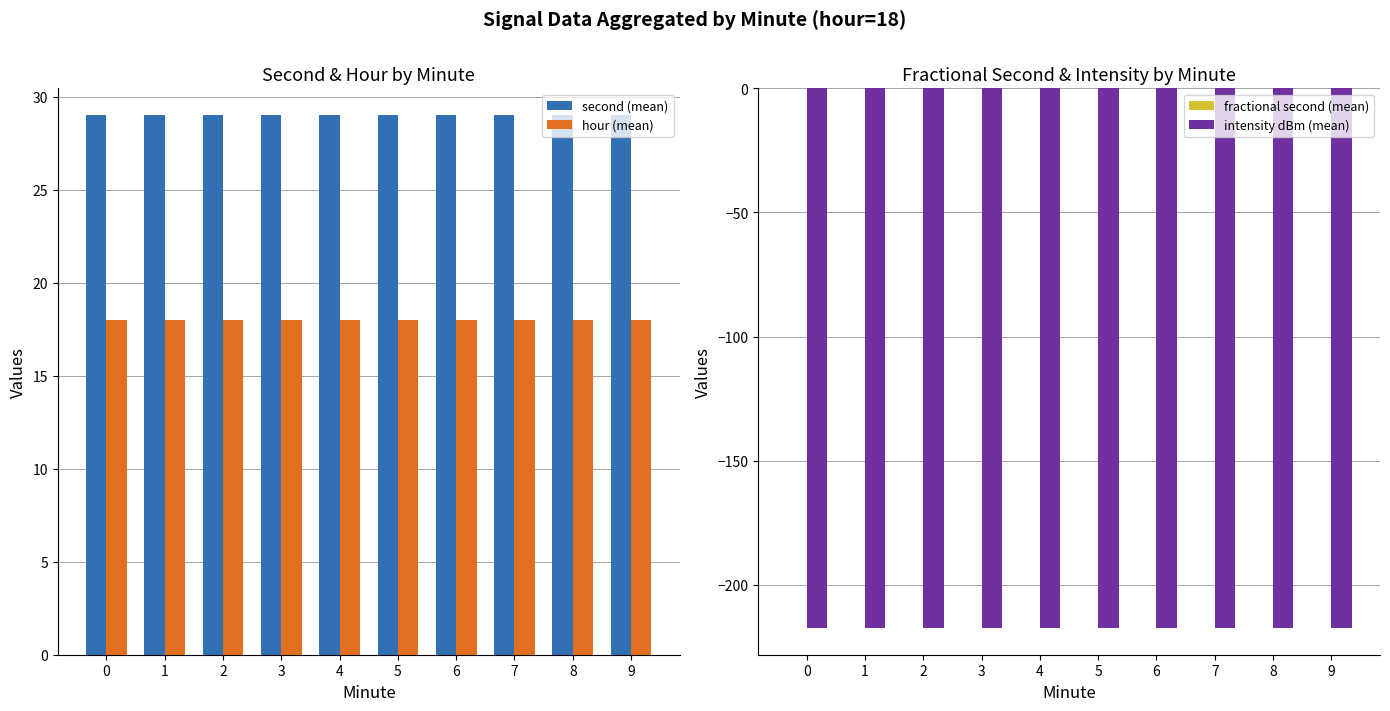

Reading left to right, what are all the values shown in this chart?

second (mean): 29.0	29.0	29.0	29.0	29.0	29.0	29.0	29.0	29.0	29.0
hour (mean): 18.0	18.0	18.0	18.0	18.0	18.0	18.0	18.0	18.0	18.0
fractional second (mean): 0.0	0.0	0.0	0.0	0.0	0.0	0.0	0.0	0.0	0.0
intensity dBm (mean): -217.3	-217.3	-217.3	-217.3	-217.3	-217.3	-217.3	-217.3	-217.3	-217.3